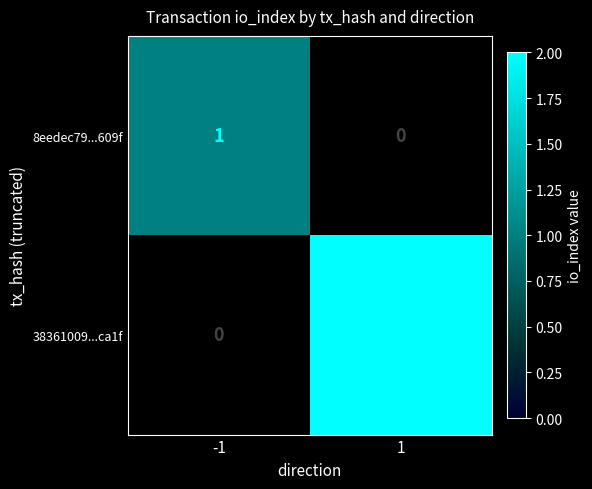

Count the number of data series in this chart.

2